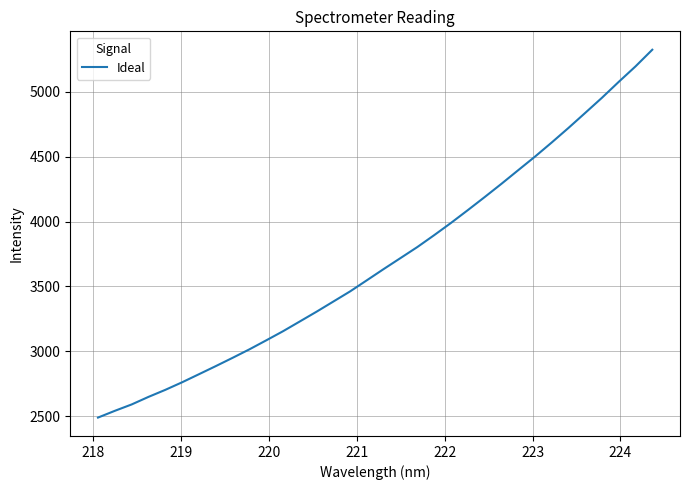

What is the greatest value displayed?

5325.0